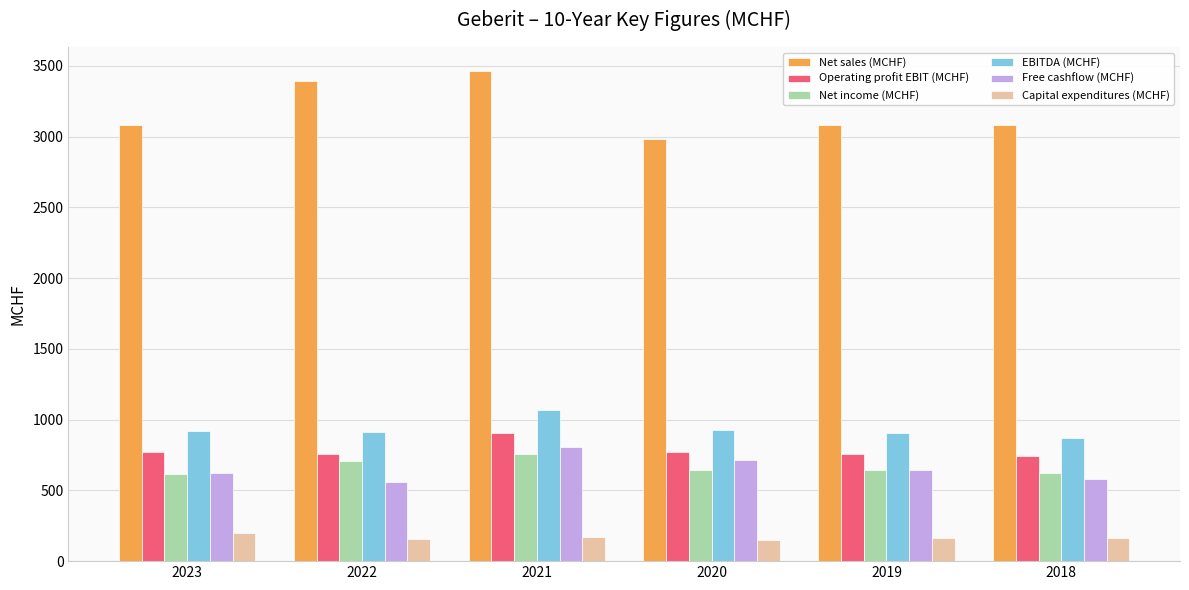

What are all the series names shown in the legend?

Net sales (MCHF), Operating profit EBIT (MCHF), Net income (MCHF), EBITDA (MCHF), Free cashflow (MCHF), Capital expenditures (MCHF)